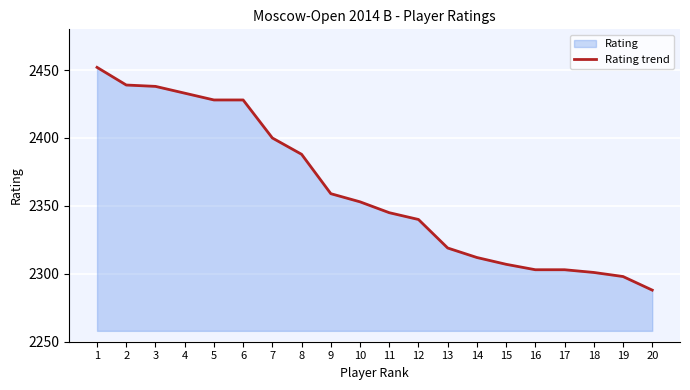

Reading left to right, what are all the values shown in this chart?

1=2452	2=2439	3=2438	4=2433	5=2428	6=2428	7=2400	8=2388	9=2359	10=2353	11=2345	12=2340	13=2319	14=2312	15=2307	16=2303	17=2303	18=2301	19=2298	20=2288